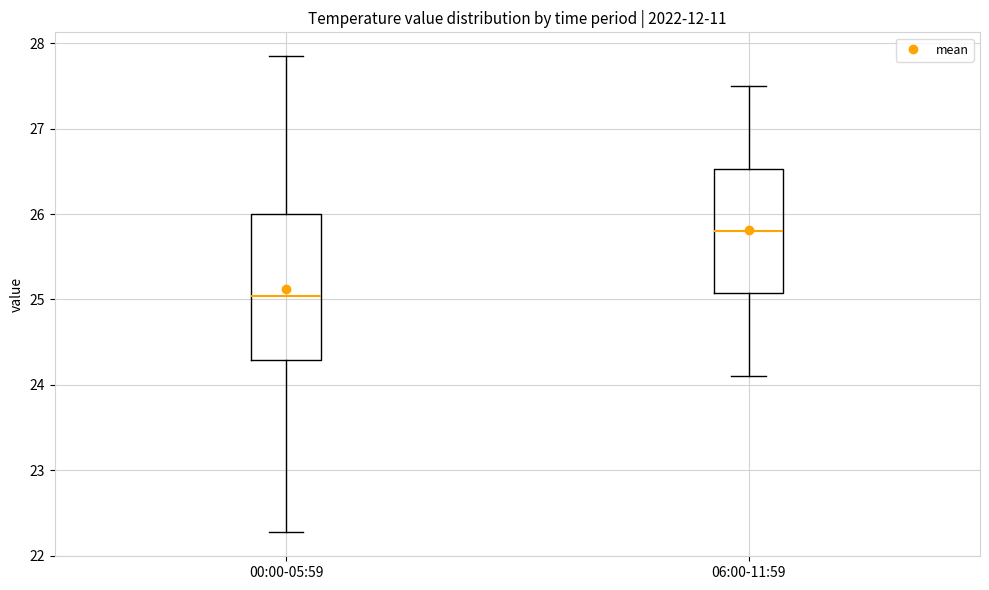

Where is the lower edge of the box for 00:00-05:59 on the y-axis? The values are not printed on the chart, so give them approximately, as read against the axis.

24.3